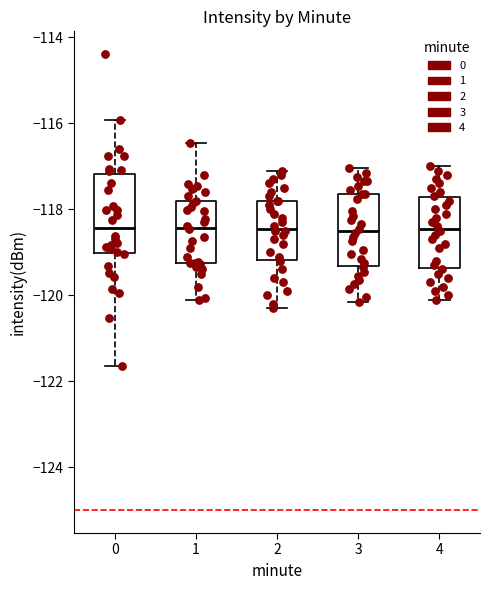

Reading left to right, read every box against the y-axis: the position of its median line, the range the box covers, and the ends of its whiskers. The values are not printed on the chart, so give them approximately, as read against the axis.

0: median -118.4, box -119.0 to -117.2, whiskers -121.6 to -116.0
1: median -118.4, box -119.2 to -117.8, whiskers -120.0 to -116.4
2: median -118.4, box -119.2 to -117.8, whiskers -120.2 to -117.0
3: median -118.4, box -119.4 to -117.6, whiskers -120.2 to -117.0
4: median -118.4, box -119.4 to -117.8, whiskers -120.0 to -117.0